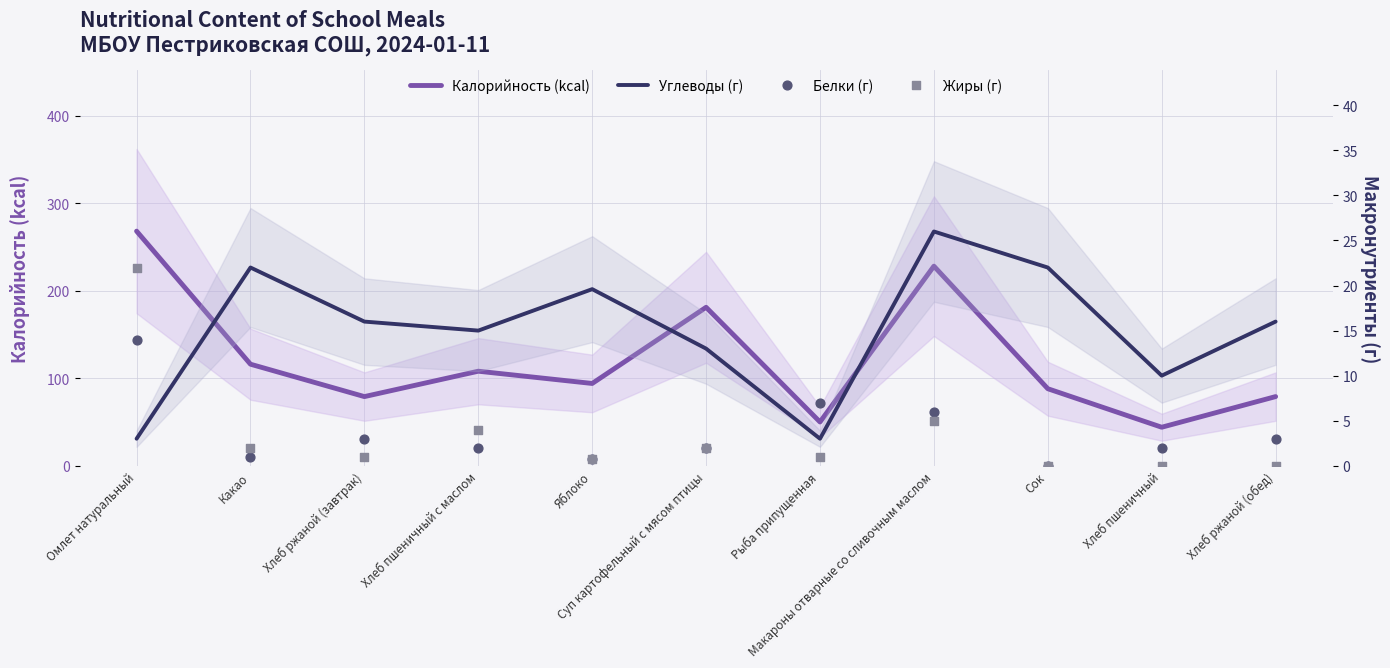

Which series reaches the minimum Y coordinate?

Белки (г)